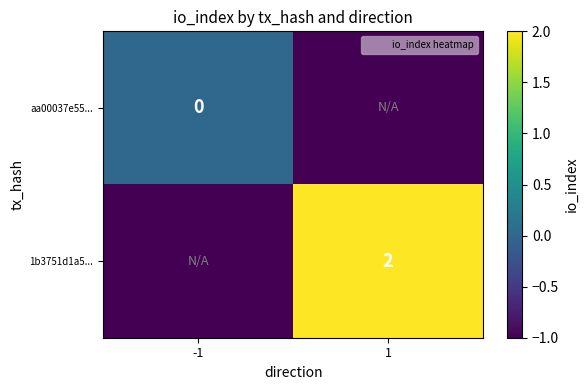

Which has a higher value, -1 or 1?

-1